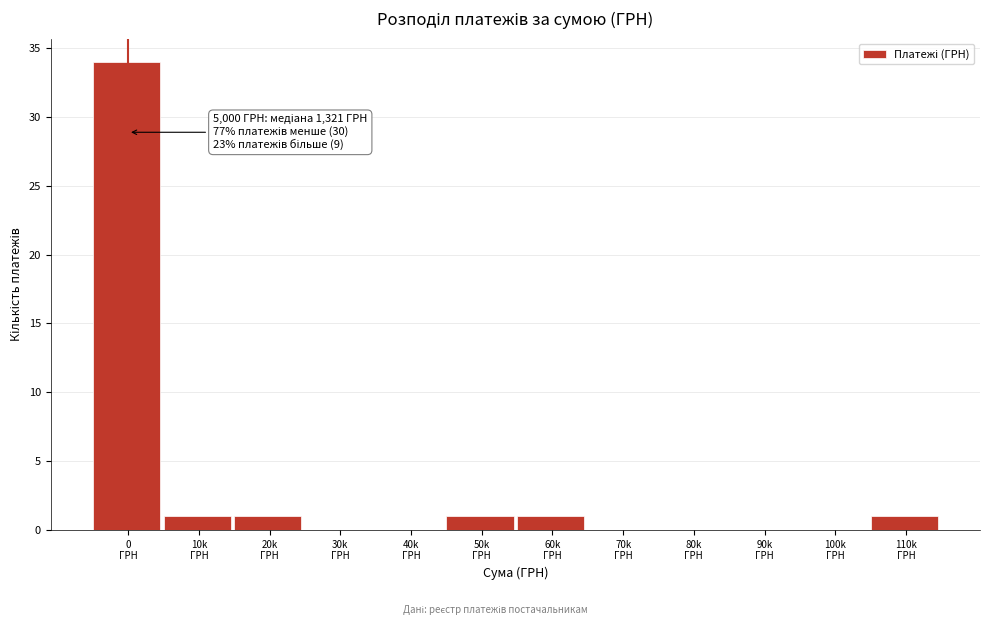

What is the maximum value shown in the chart?

34